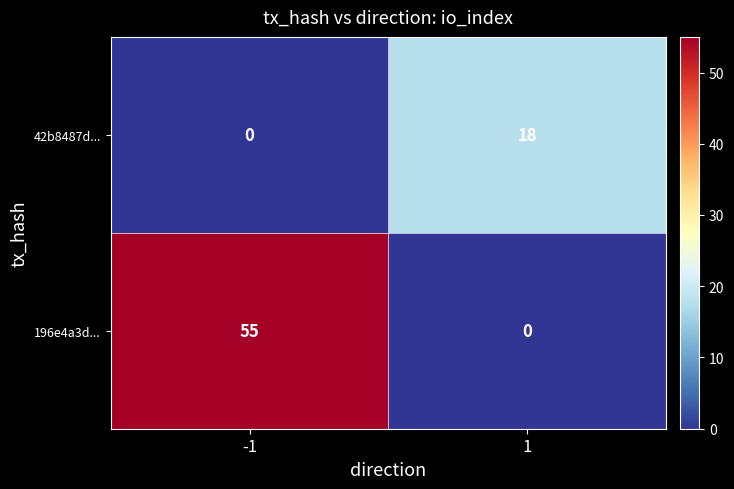

What is the sum of all 196e4a3d... values?

55